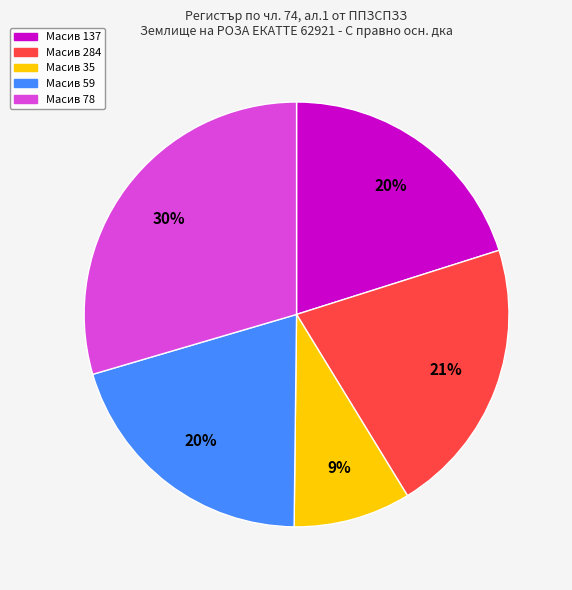

Is there a majority slice in this chart?

No